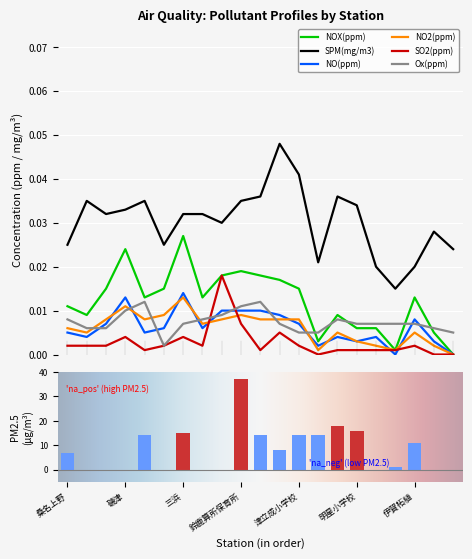

Between 桑名上野 and 松阪第五小学校, which series saw the biggest shift?

SPM(mg/m3)